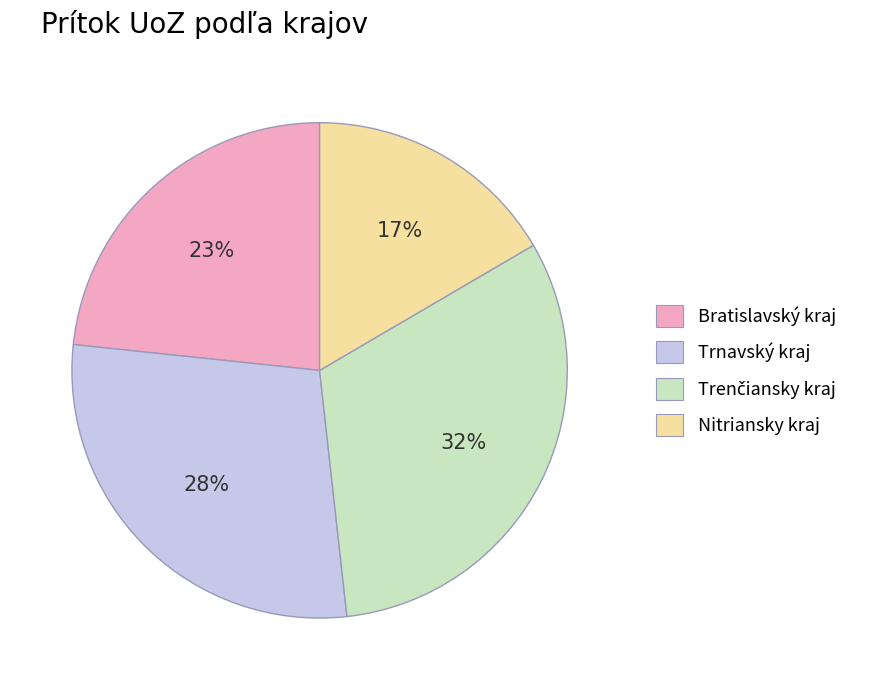

Count the number of slices in the pie.

4